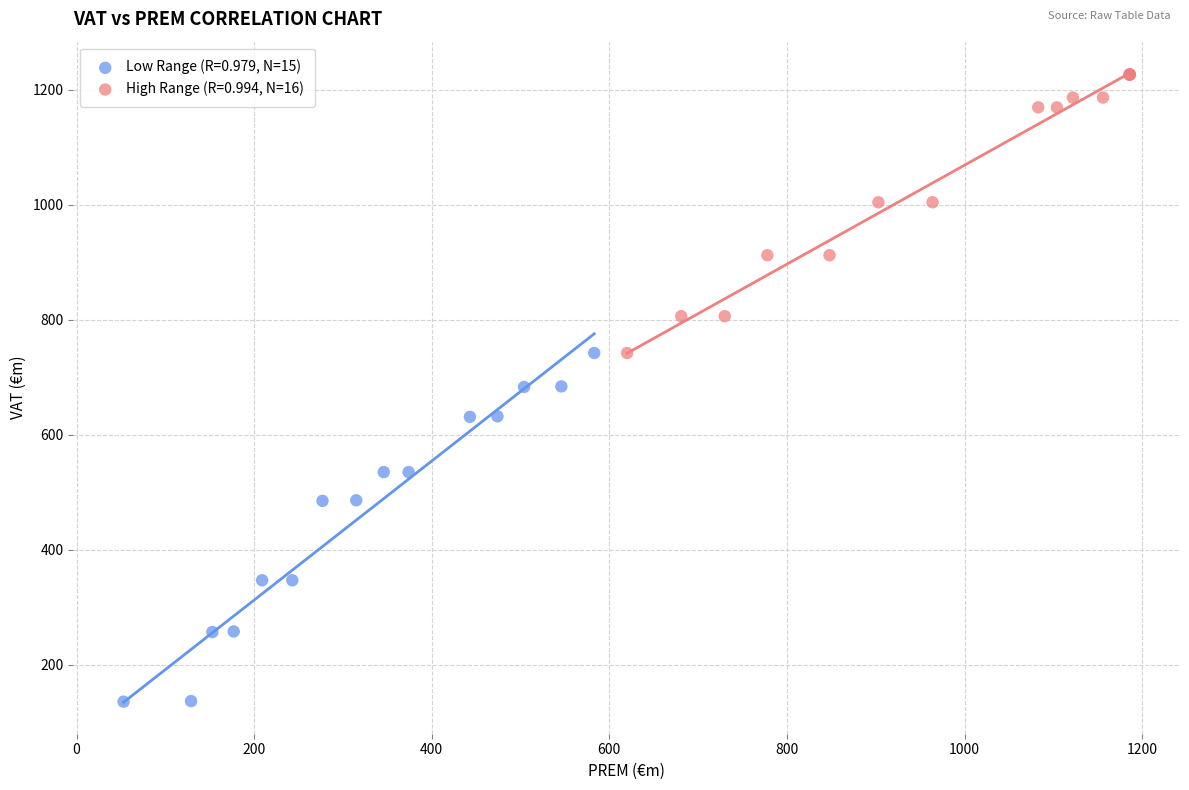

What are all the series names shown in the legend?

Low Range (R=0.979, N=15), High Range (R=0.994, N=16)